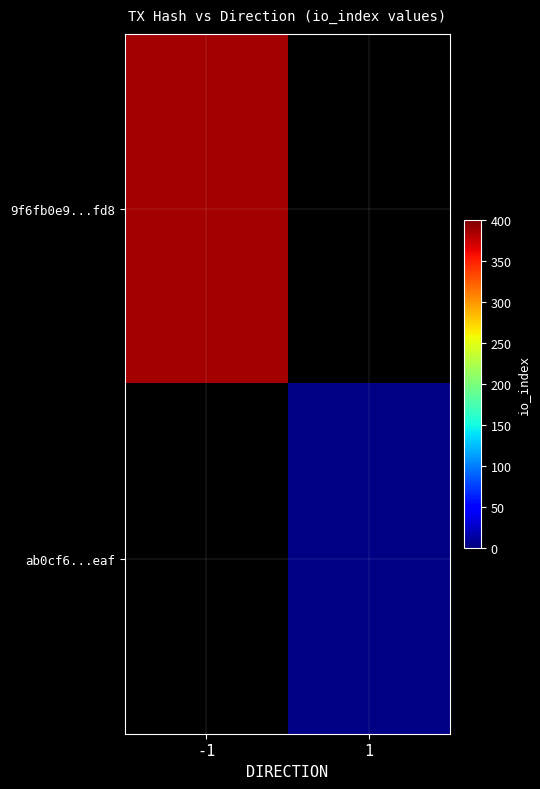

How many data points does each series have?

2